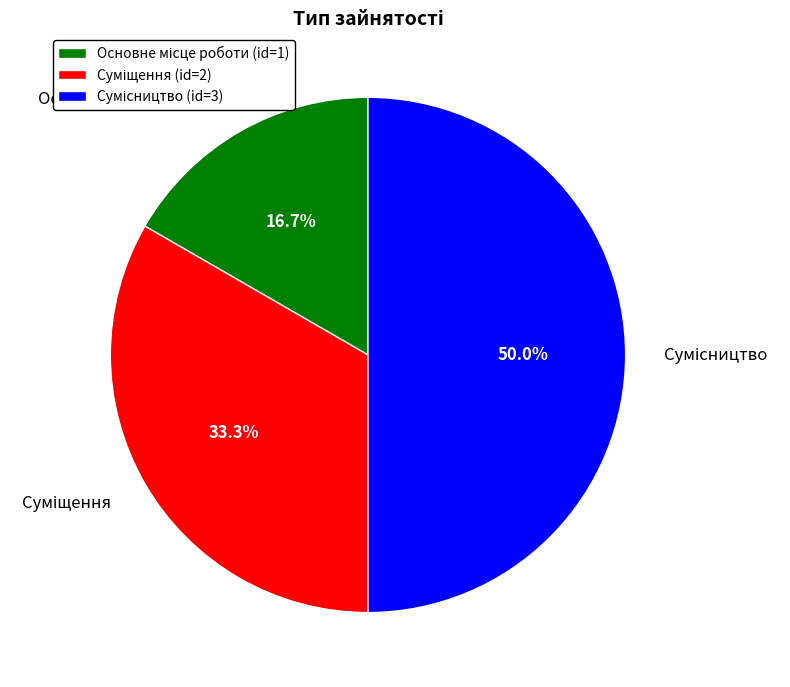

Which category has the biggest portion of the pie?

Сумісництво